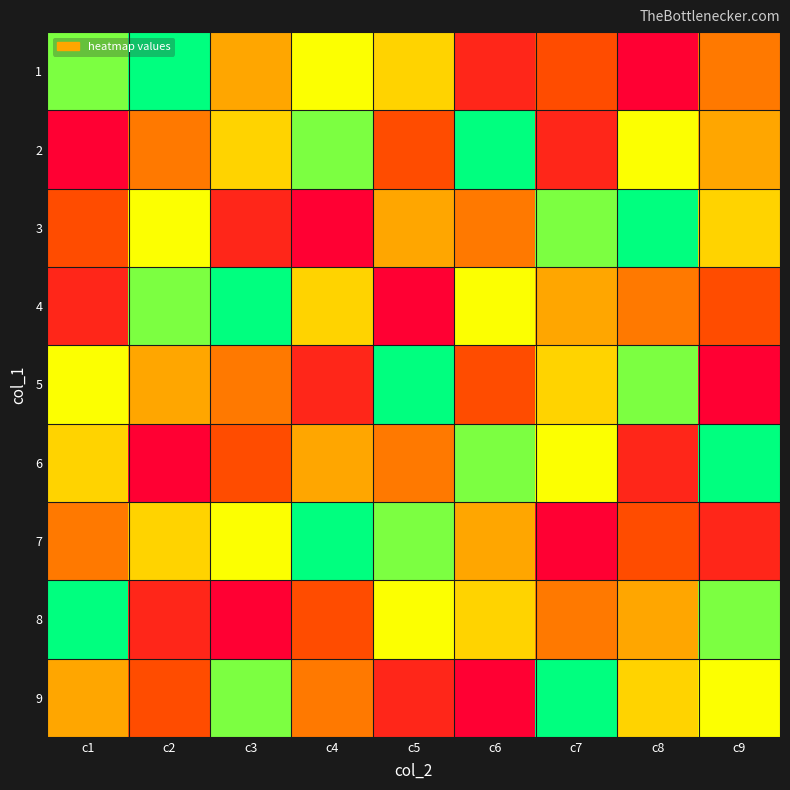

List the series in order of their peak value, highest first.

1, 2, 3, 4, 5, 6, 7, 8, 9